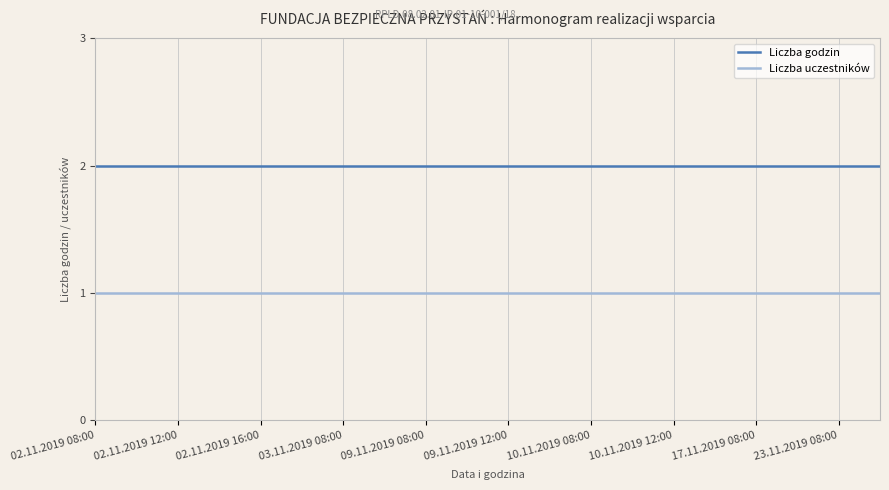

True or false: Liczba uczestników and Liczba godzin cross at least once.

False